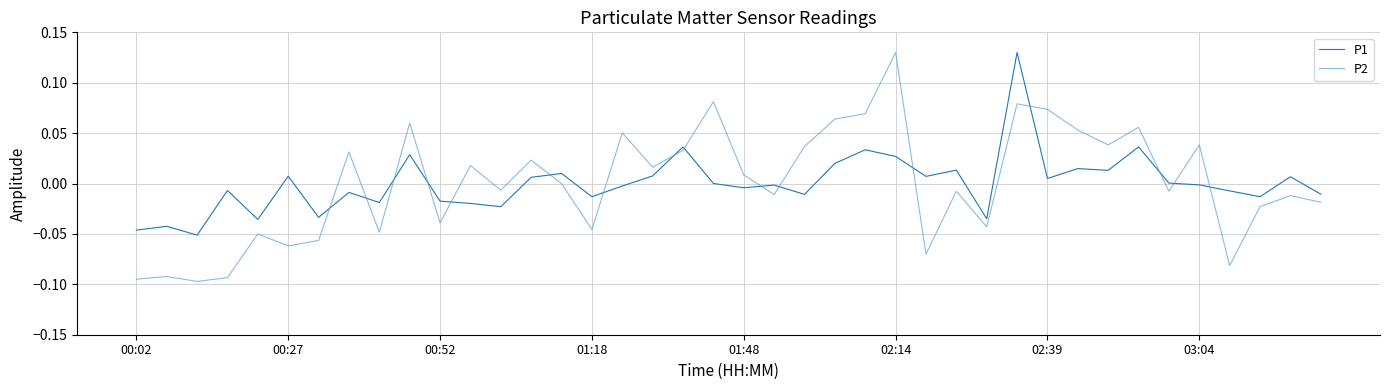

How many times do P1 and P2 cross each other?

16